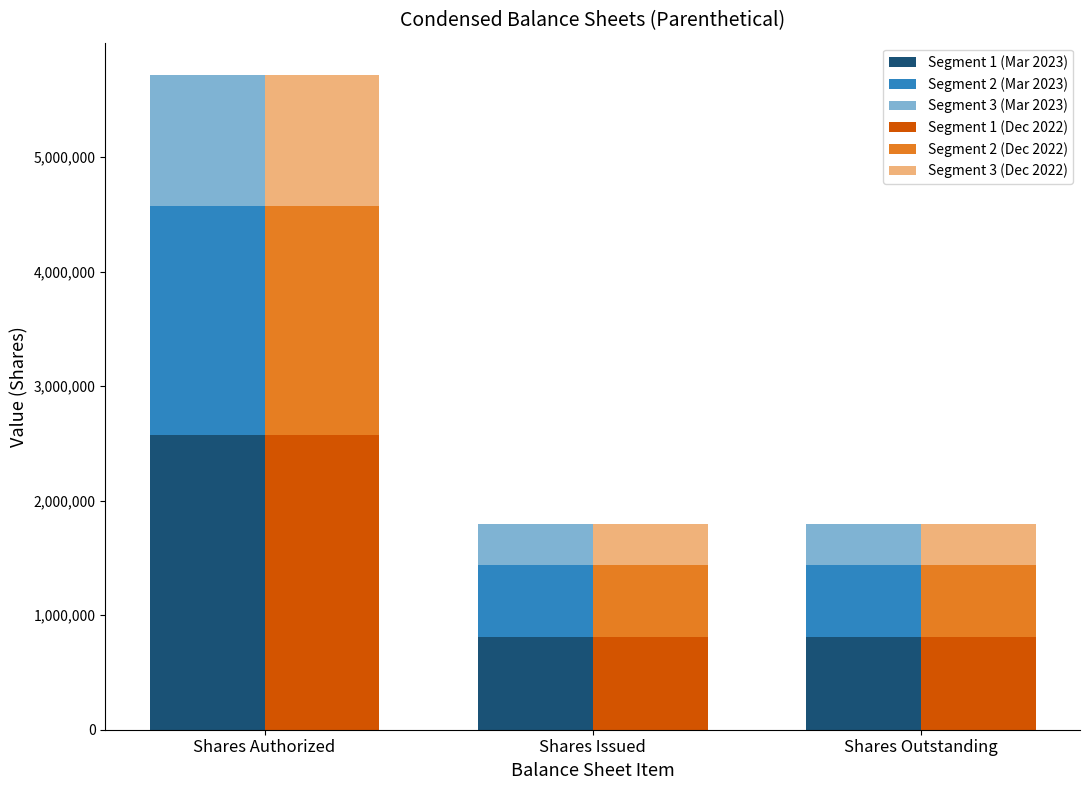

Reading left to right, what are all the values shown in this chart?

Segment 1 (Mar 2023): 2571300	809100	809100
Segment 2 (Mar 2023): 1999900	629300	629300
Segment 3 (Mar 2023): 1142800	359600	359600
Segment 1 (Dec 2022): 2571300	808650	808650
Segment 2 (Dec 2022): 1999900	628950	628950
Segment 3 (Dec 2022): 1142800	359400	359400